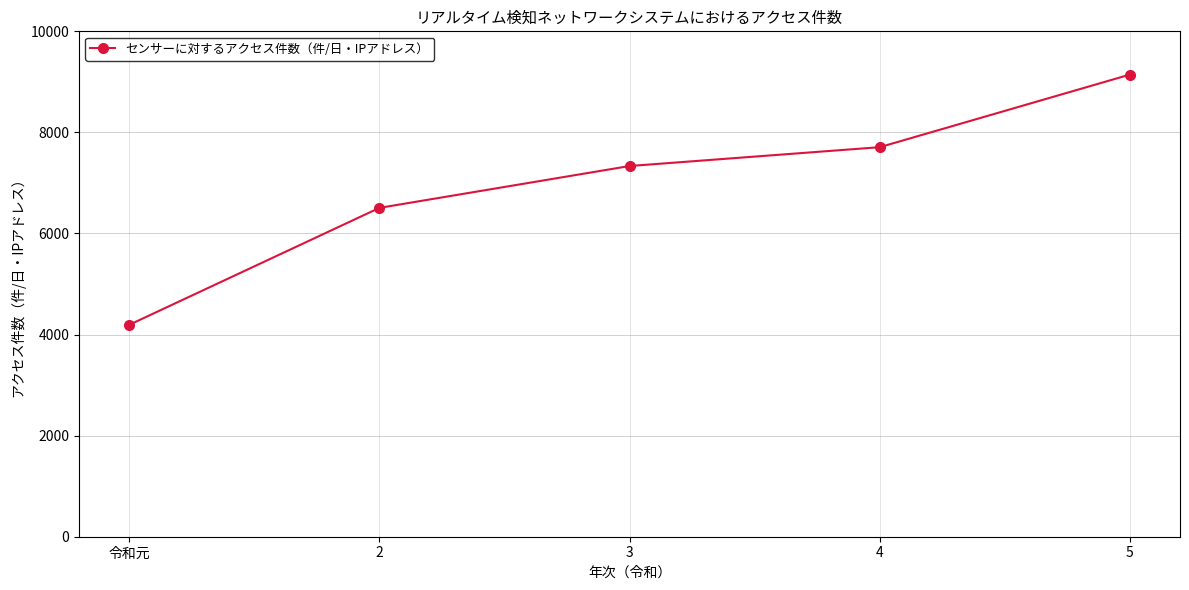

What is the sum of the values at 5 and 3?

16479.6